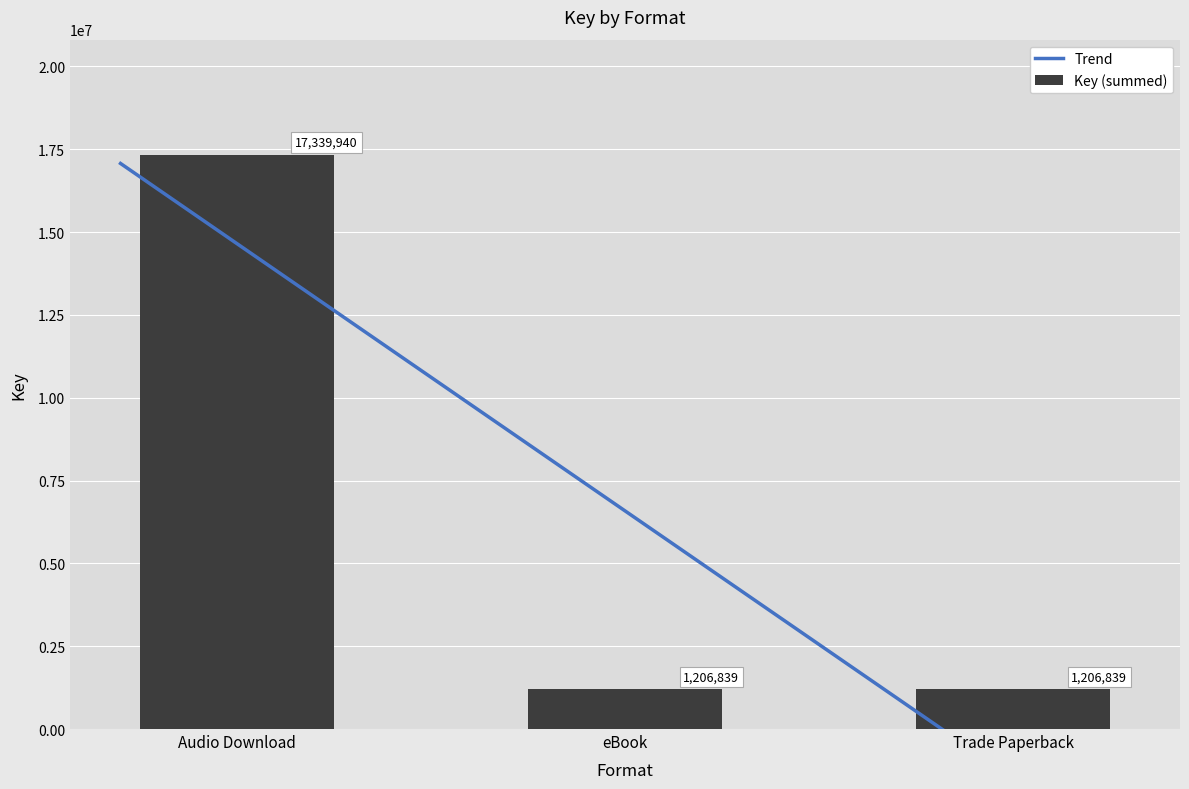

What is the maximum value for Key (summed)?

17339940